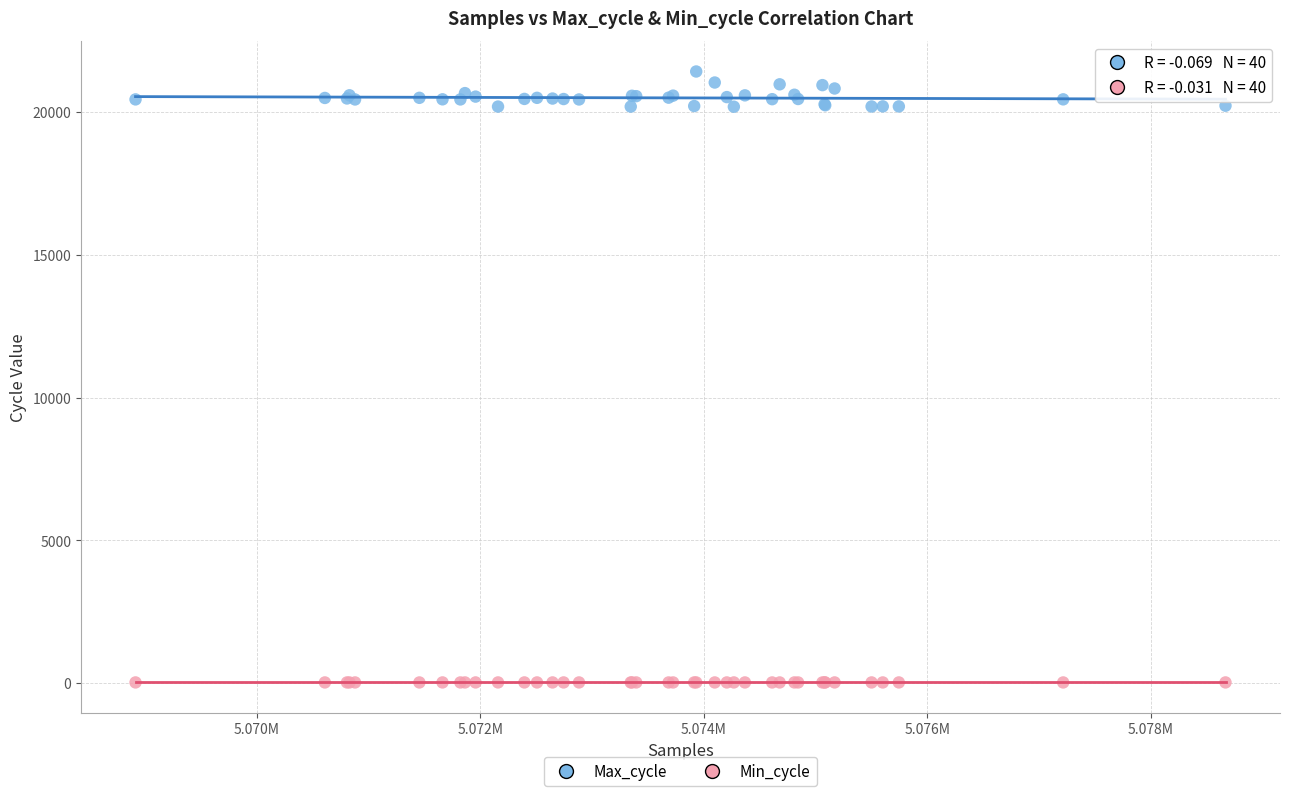

Which series has the largest Y range (max minus min)?

Max_cycle